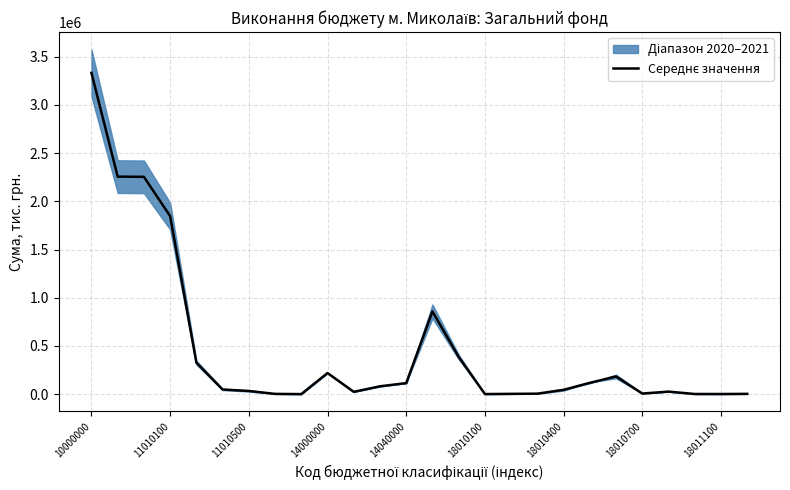

How many lines are shown in the chart?

1